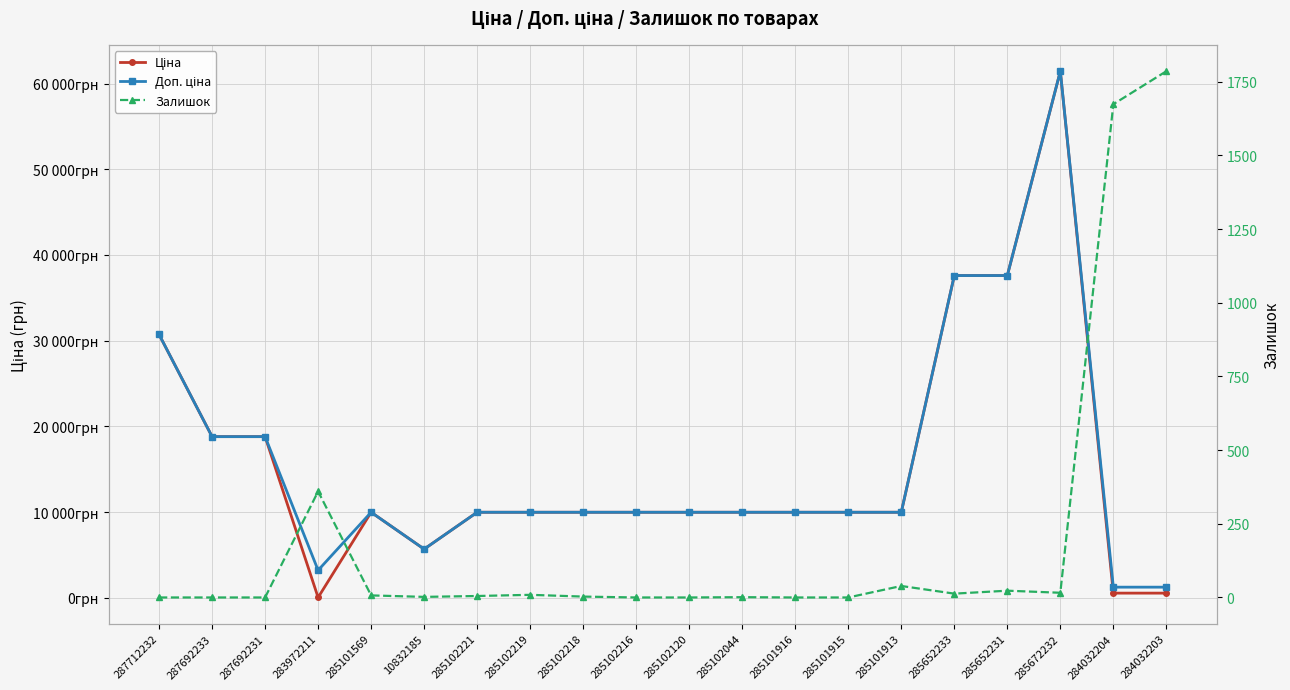

How many lines are shown in the chart?

3